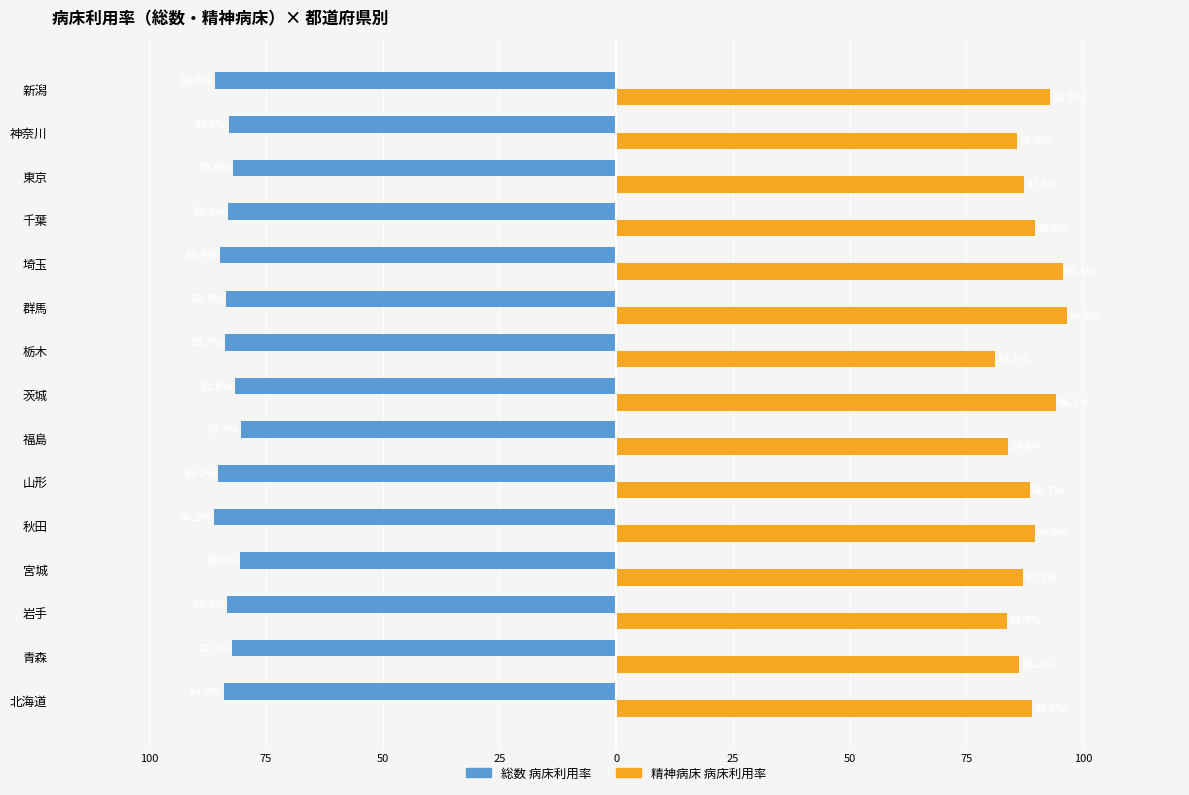

What are all the series names shown in the legend?

総数 病床利用率, 精神病床 病床利用率